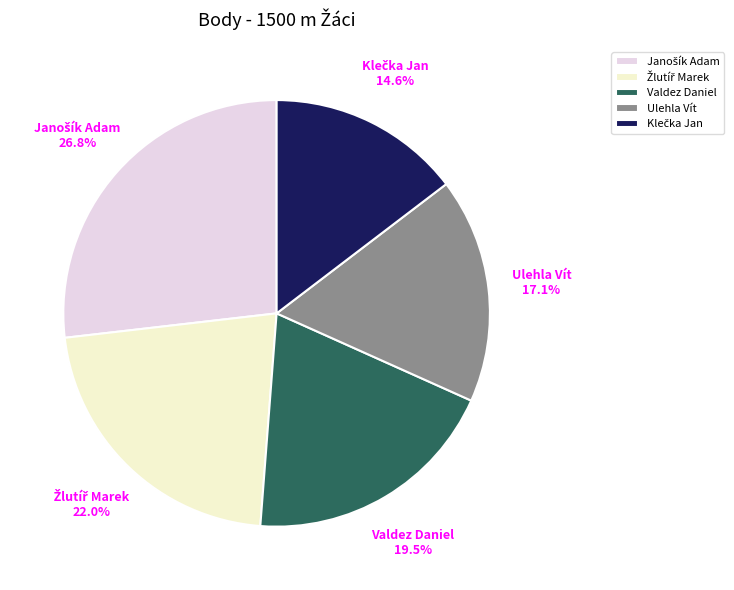

What percentage do Valdez Daniel and Ulehla Vít together represent?

36.6%